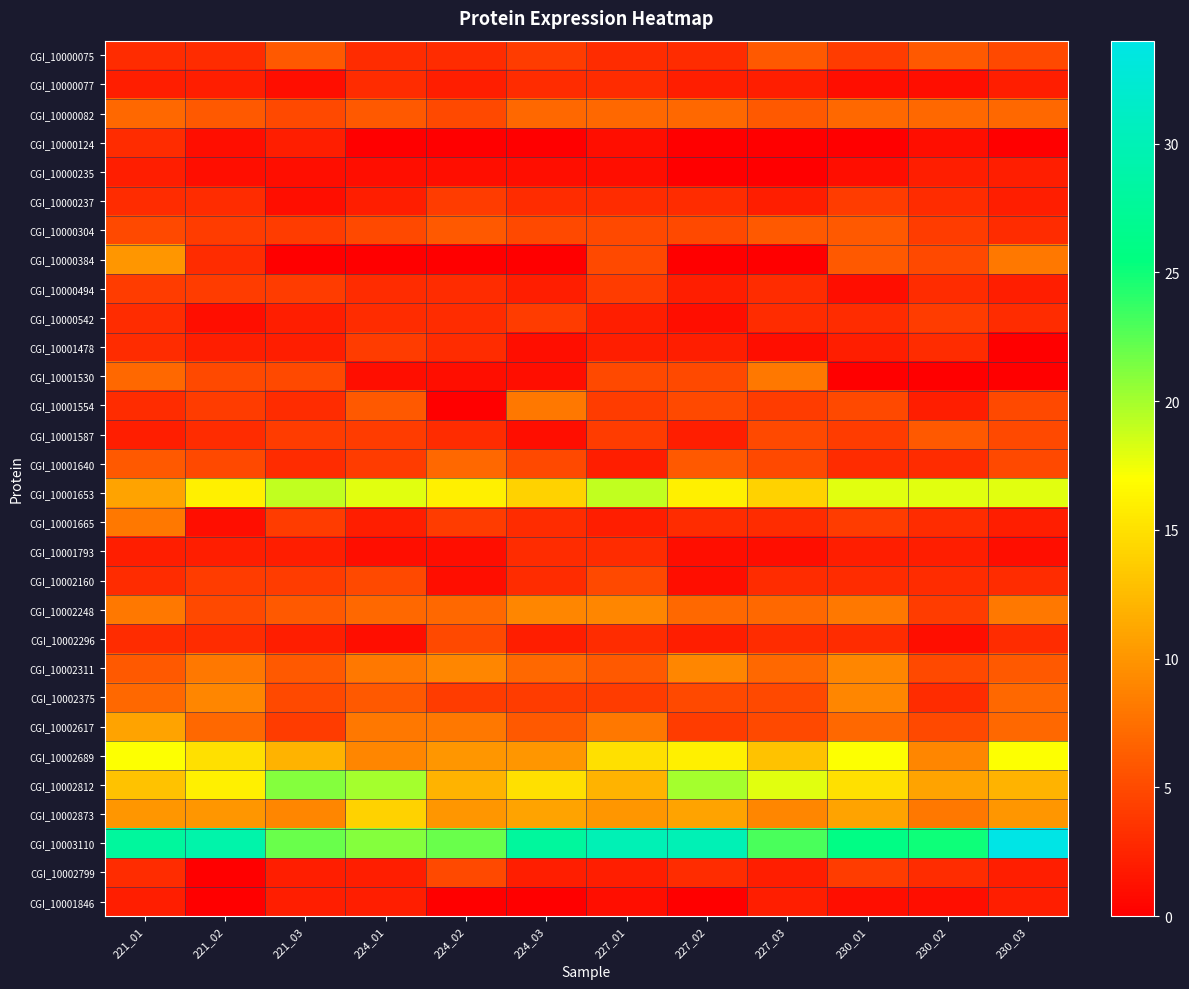

Reading left to right, list all the values displayed in this chart.

CGI_10000075: 221_01=3	221_02=3	221_03=6	224_01=3	224_02=3	224_03=4	227_01=3	227_02=3	227_03=6	230_01=4	230_02=6	230_03=5
CGI_10000077: 221_01=2	221_02=2	221_03=1	224_01=3	224_02=2	224_03=3	227_01=3	227_02=2	227_03=2	230_01=1	230_02=1	230_03=2
CGI_10000082: 221_01=7	221_02=6	221_03=5	224_01=6	224_02=5	224_03=7	227_01=7	227_02=7	227_03=6	230_01=7	230_02=7	230_03=7
CGI_10000124: 221_01=3	221_02=1	221_03=2	224_01=0	224_02=0	224_03=0	227_01=1	227_02=0	227_03=0	230_01=0	230_02=1	230_03=0
CGI_10000235: 221_01=2	221_02=1	221_03=1	224_01=1	224_02=1	224_03=1	227_01=1	227_02=0	227_03=0	230_01=1	230_02=2	230_03=2
CGI_10000237: 221_01=3	221_02=3	221_03=1	224_01=2	224_02=4	224_03=3	227_01=3	227_02=3	227_03=2	230_01=4	230_02=3	230_03=2
CGI_10000304: 221_01=5	221_02=4	221_03=4	224_01=5	224_02=6	224_03=5	227_01=5	227_02=5	227_03=6	230_01=6	230_02=4	230_03=3
CGI_10000384: 221_01=10	221_02=3	221_03=0	224_01=0	224_02=0	224_03=0	227_01=5	227_02=0	227_03=0	230_01=6	230_02=5	230_03=8
CGI_10000494: 221_01=4	221_02=4	221_03=4	224_01=3	224_02=3	224_03=2	227_01=4	227_02=2	227_03=3	230_01=1	230_02=3	230_03=2
CGI_10000542: 221_01=3	221_02=1	221_03=2	224_01=3	224_02=3	224_03=4	227_01=2	227_02=1	227_03=3	230_01=3	230_02=4	230_03=3
CGI_10001478: 221_01=3	221_02=2	221_03=2	224_01=4	224_02=3	224_03=1	227_01=2	227_02=2	227_03=1	230_01=2	230_02=3	230_03=0
CGI_10001530: 221_01=7	221_02=5	221_03=5	224_01=1	224_02=1	224_03=1	227_01=5	227_02=5	227_03=8	230_01=0	230_02=0	230_03=0
CGI_10001554: 221_01=3	221_02=4	221_03=3	224_01=6	224_02=0	224_03=8	227_01=4	227_02=5	227_03=4	230_01=5	230_02=2	230_03=5
CGI_10001587: 221_01=2	221_02=3	221_03=4	224_01=4	224_02=3	224_03=1	227_01=4	227_02=2	227_03=5	230_01=4	230_02=6	230_03=5
CGI_10001640: 221_01=6	221_02=5	221_03=3	224_01=4	224_02=7	224_03=5	227_01=2	227_02=6	227_03=5	230_01=3	230_02=3	230_03=5
CGI_10001653: 221_01=11	221_02=16	221_03=19	224_01=18	224_02=16	224_03=14	227_01=19	227_02=16	227_03=14	230_01=18	230_02=18	230_03=18
CGI_10001665: 221_01=8	221_02=1	221_03=4	224_01=2	224_02=4	224_03=3	227_01=2	227_02=3	227_03=3	230_01=4	230_02=3	230_03=2
CGI_10001793: 221_01=2	221_02=2	221_03=2	224_01=1	224_02=1	224_03=3	227_01=3	227_02=1	227_03=1	230_01=2	230_02=2	230_03=1
CGI_10002160: 221_01=3	221_02=4	221_03=4	224_01=5	224_02=1	224_03=3	227_01=5	227_02=1	227_03=3	230_01=3	230_02=3	230_03=3
CGI_10002248: 221_01=8	221_02=5	221_03=6	224_01=7	224_02=7	224_03=9	227_01=9	227_02=7	227_03=7	230_01=8	230_02=4	230_03=8
CGI_10002296: 221_01=3	221_02=3	221_03=2	224_01=1	224_02=5	224_03=2	227_01=3	227_02=2	227_03=3	230_01=3	230_02=1	230_03=3
CGI_10002311: 221_01=6	221_02=8	221_03=6	224_01=8	224_02=9	224_03=7	227_01=6	227_02=9	227_03=7	230_01=9	230_02=5	230_03=6
CGI_10002375: 221_01=7	221_02=9	221_03=5	224_01=6	224_02=4	224_03=4	227_01=4	227_02=5	227_03=5	230_01=9	230_02=3	230_03=7
CGI_10002617: 221_01=11	221_02=7	221_03=4	224_01=8	224_02=8	224_03=6	227_01=8	227_02=4	227_03=5	230_01=7	230_02=5	230_03=7
CGI_10002689: 221_01=17	221_02=15	221_03=12	224_01=9	224_02=10	224_03=10	227_01=15	227_02=16	227_03=13	230_01=17	230_02=9	230_03=17
CGI_10002812: 221_01=13	221_02=16	221_03=21	224_01=20	224_02=12	224_03=15	227_01=12	227_02=20	227_03=18	230_01=15	230_02=11	230_03=12
CGI_10002873: 221_01=10	221_02=10	221_03=9	224_01=14	224_02=10	224_03=11	227_01=10	227_02=11	227_03=9	230_01=11	230_02=8	230_03=10
CGI_10003110: 221_01=28	221_02=29	221_03=22	224_01=21	224_02=22	224_03=28	227_01=30	227_02=30	227_03=23	230_01=26	230_02=25	230_03=34
CGI_10002799: 221_01=3	221_02=0	221_03=2	224_01=2	224_02=5	224_03=2	227_01=2	227_02=3	227_03=2	230_01=4	230_02=3	230_03=2
CGI_10001846: 221_01=2	221_02=0	221_03=2	224_01=2	224_02=0	224_03=0	227_01=1	227_02=0	227_03=2	230_01=1	230_02=1	230_03=2